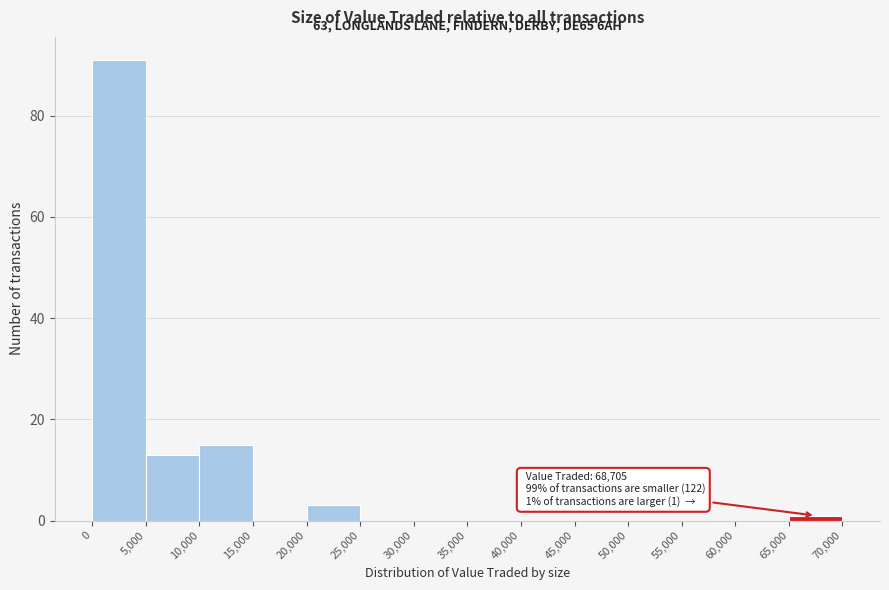

Over which range of the x-axis is the bar tallest?

0 to 5,000